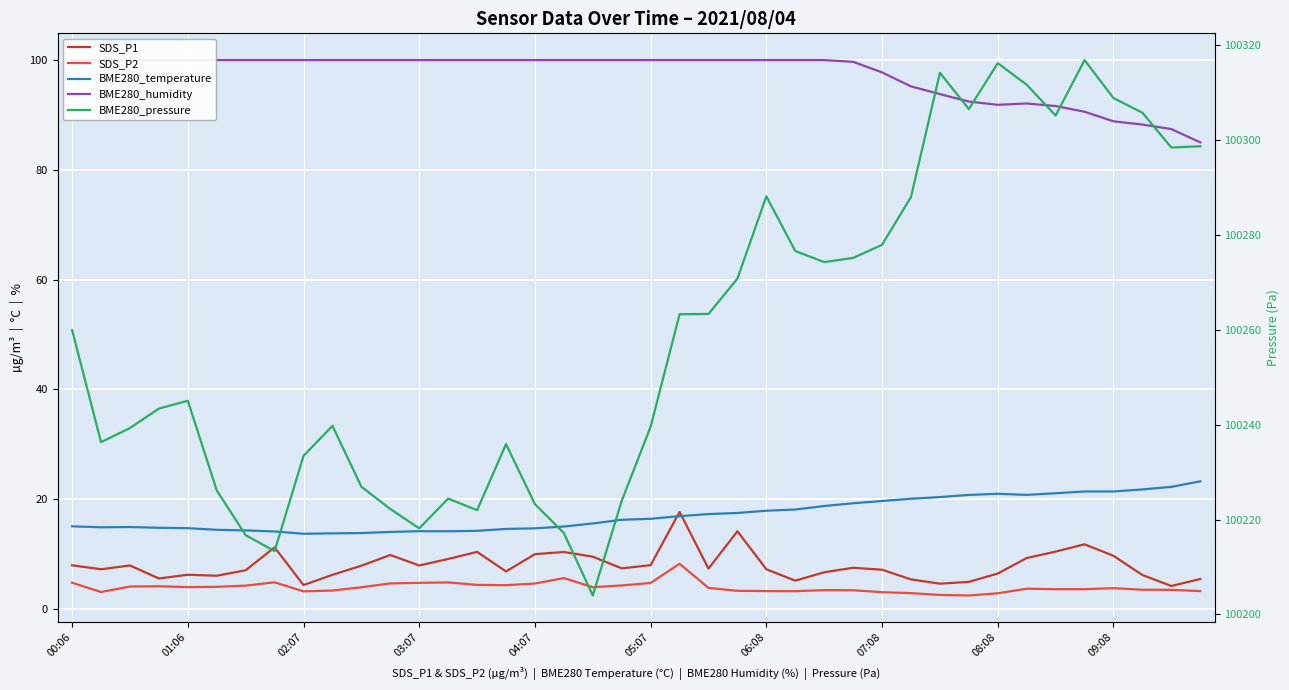

What is the difference between the highest and lowest values at 22?

100259.5